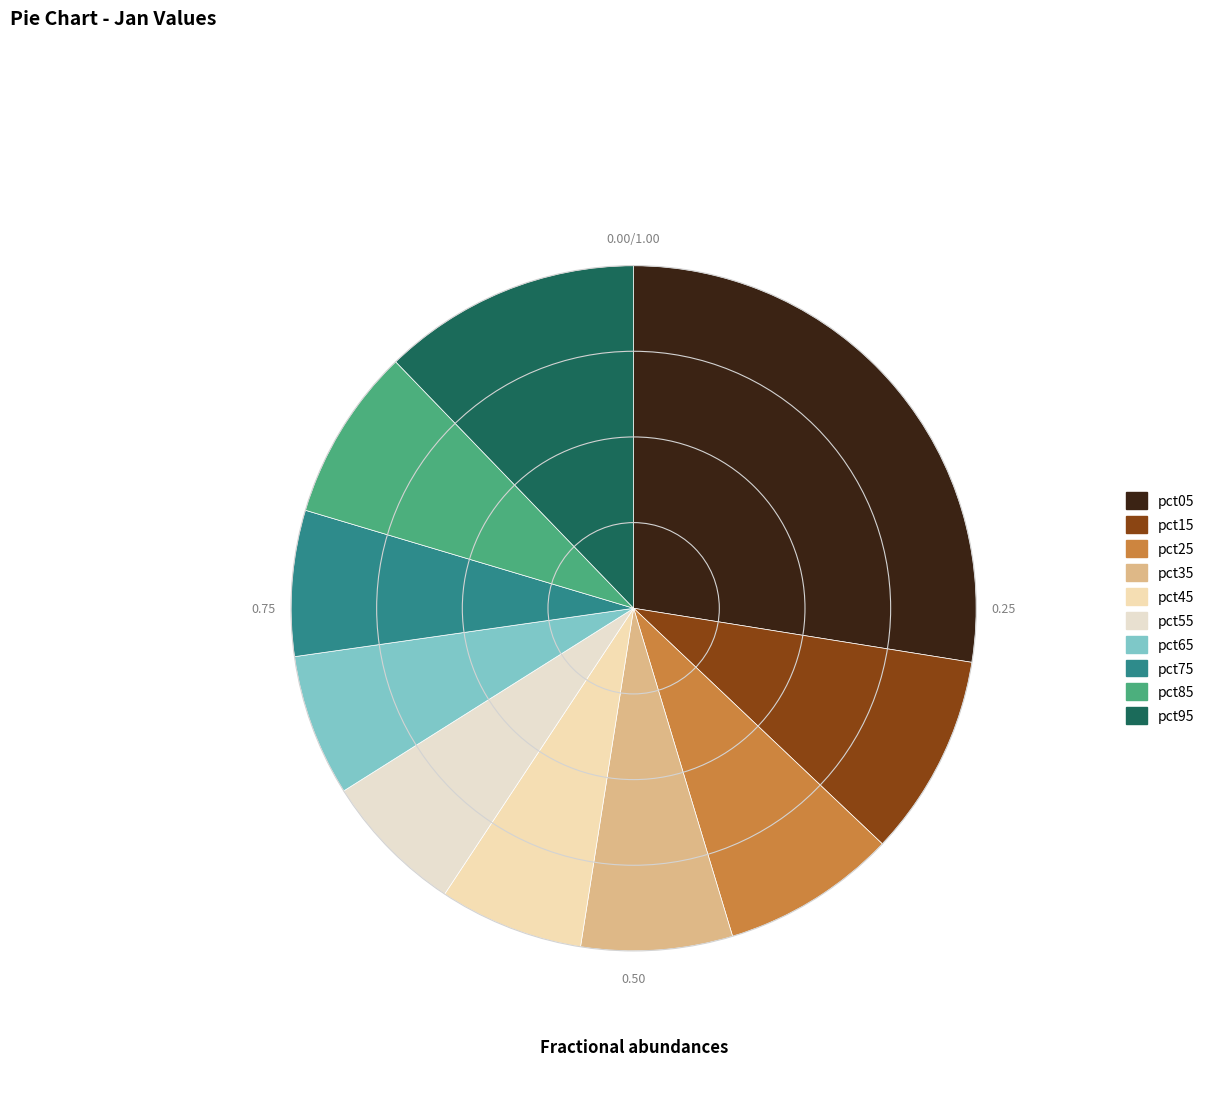

Rank the categories by value from lowest to highest.

pct65, pct55, pct45, pct75, pct35, pct85, pct25, pct15, pct95, pct05